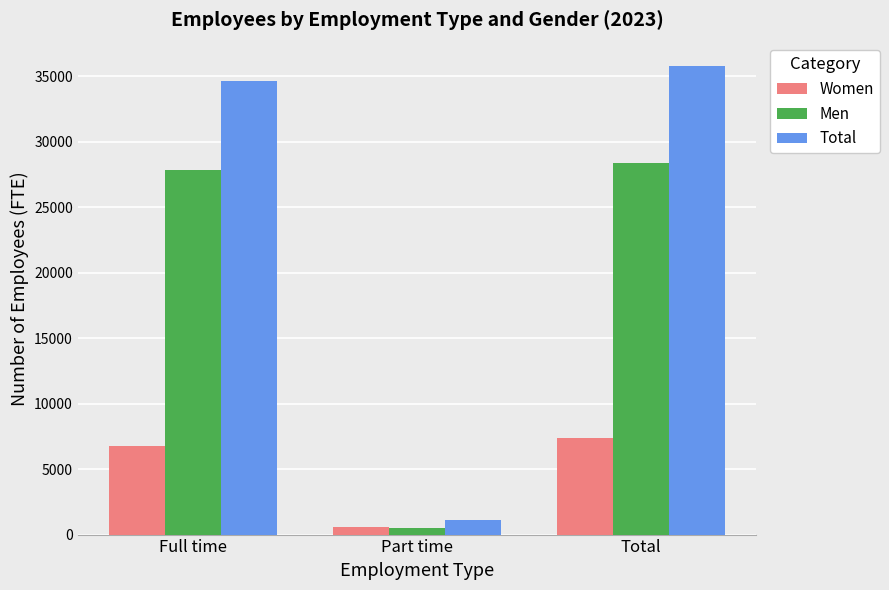

Which series has the widest spread of values?

Total